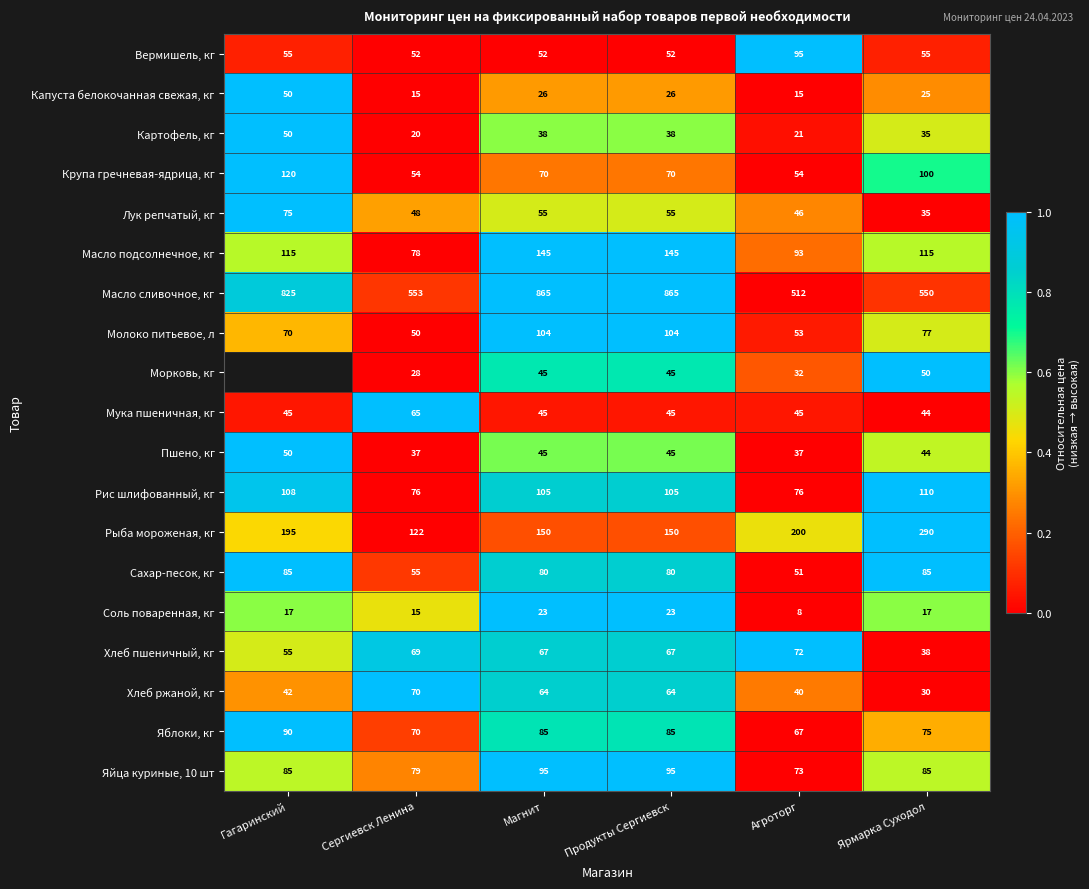

At which label is Масло сливочное, кг closest to 688?

Сергиевск Ленина